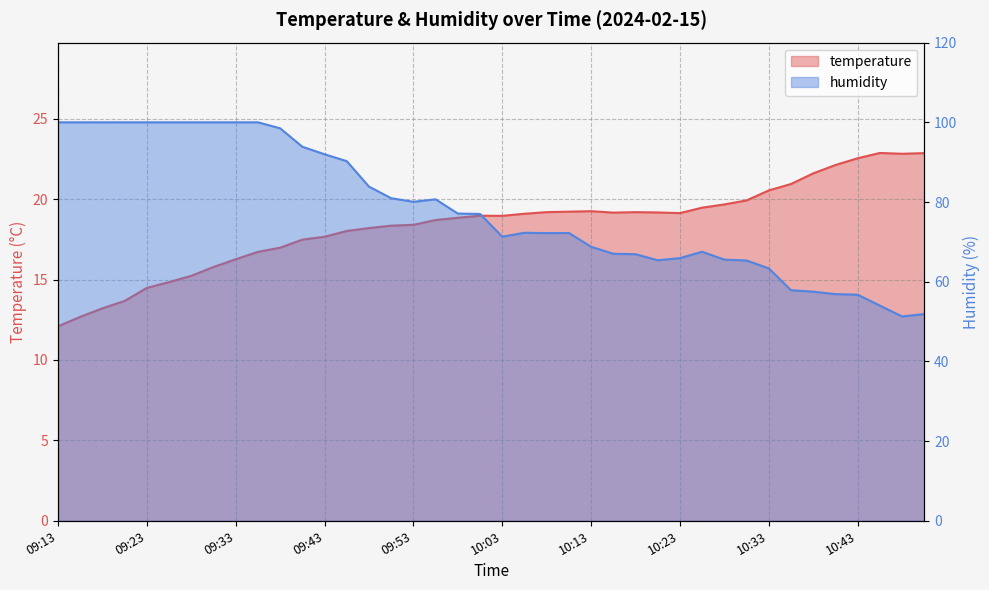

Is it true that humidity equals 90.2 at 09:45?

True